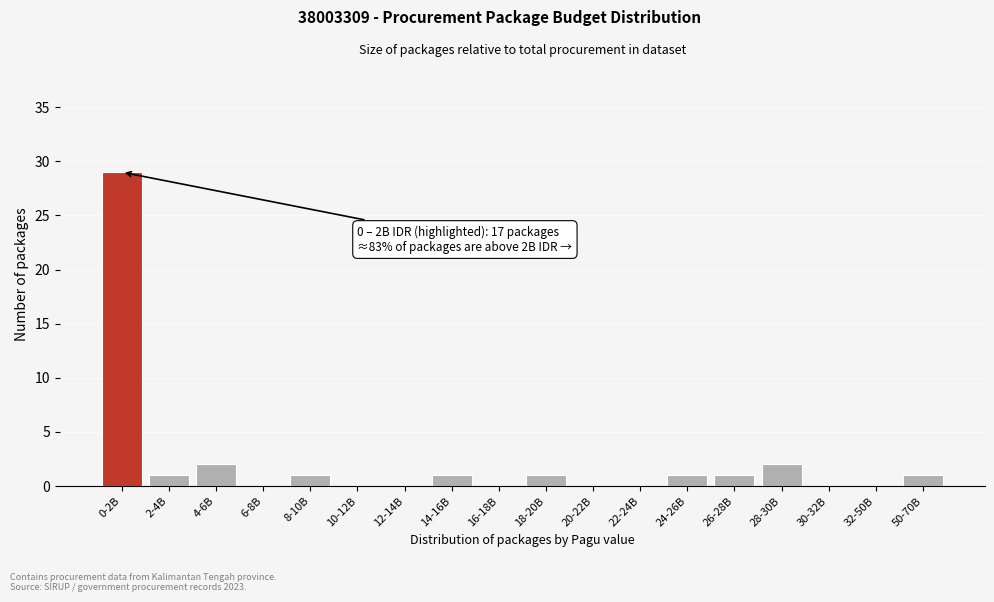

Reading left to right, extract all data points from this chart.

0-2B=29	2-4B=1	4-6B=2	6-8B=0	8-10B=1	10-12B=0	12-14B=0	14-16B=1	16-18B=0	18-20B=1	20-22B=0	22-24B=0	24-26B=1	26-28B=1	28-30B=2	30-32B=0	32-50B=0	50-70B=1